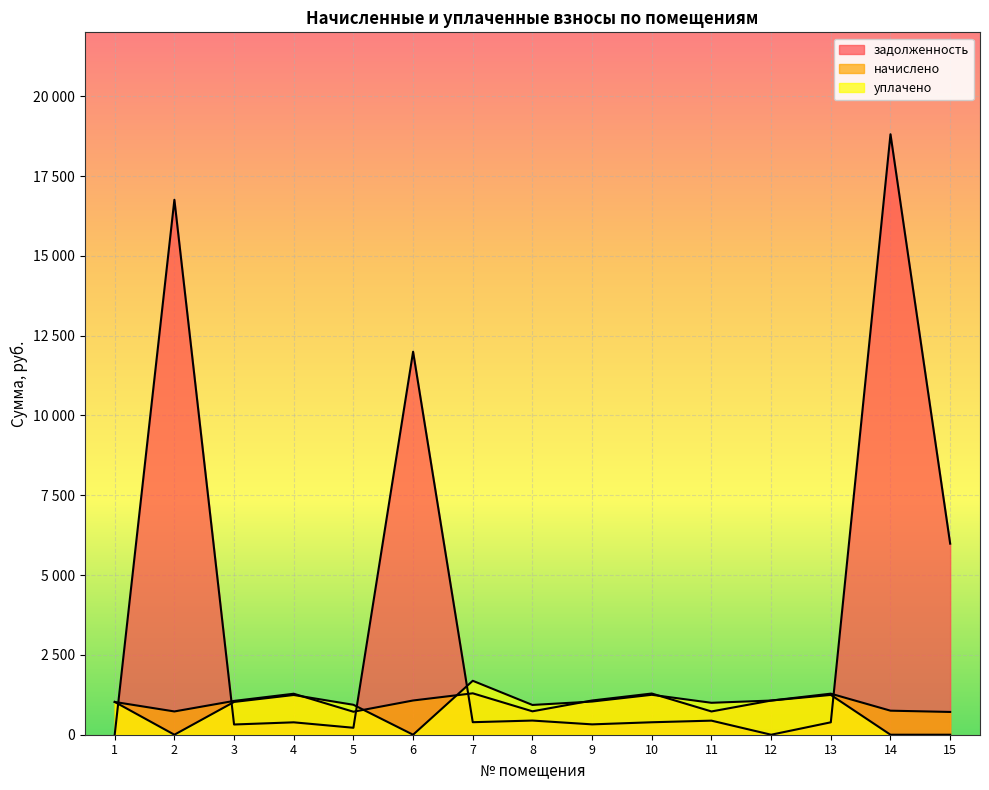

True or false: задолженность has a value of 390.3 at 10.

True